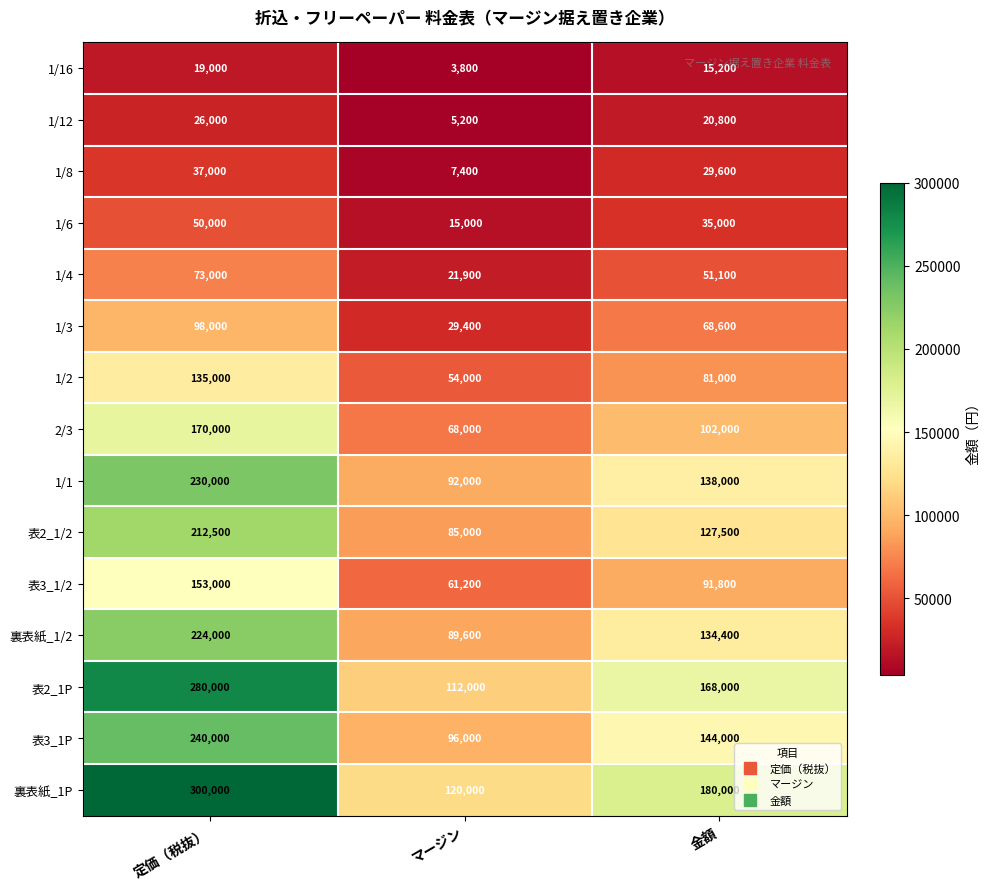

What is the difference between the 1/1 values at 金額 and マージン?

46000